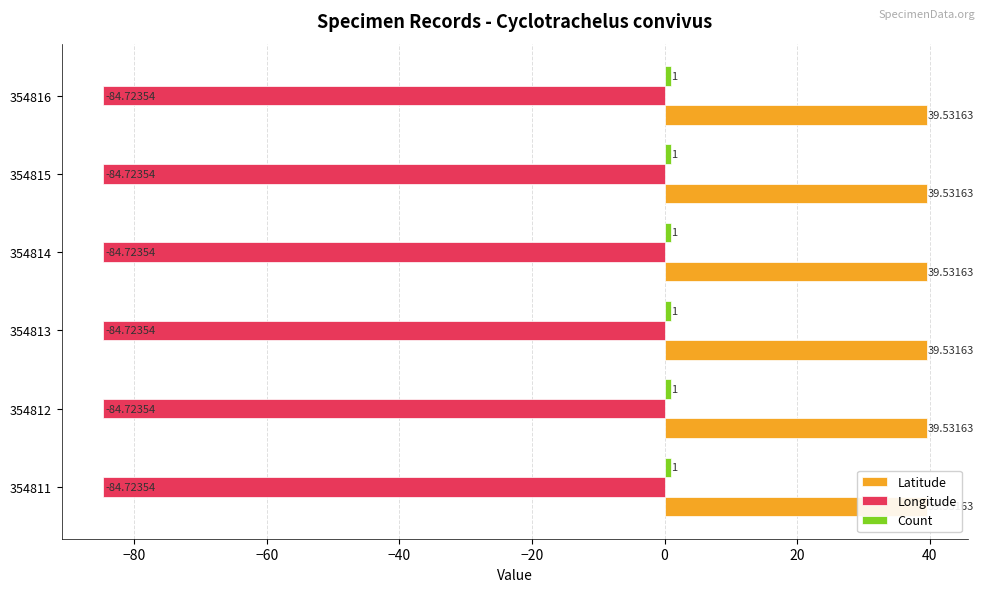

Which series changed the most between 354811 and 354814?

Latitude